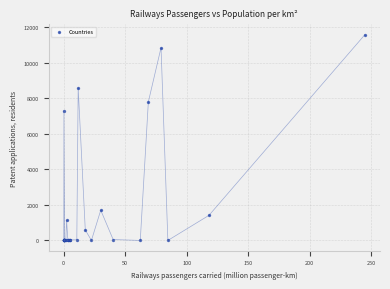

What Y value in the scatter plot is closest to 5791?

7305